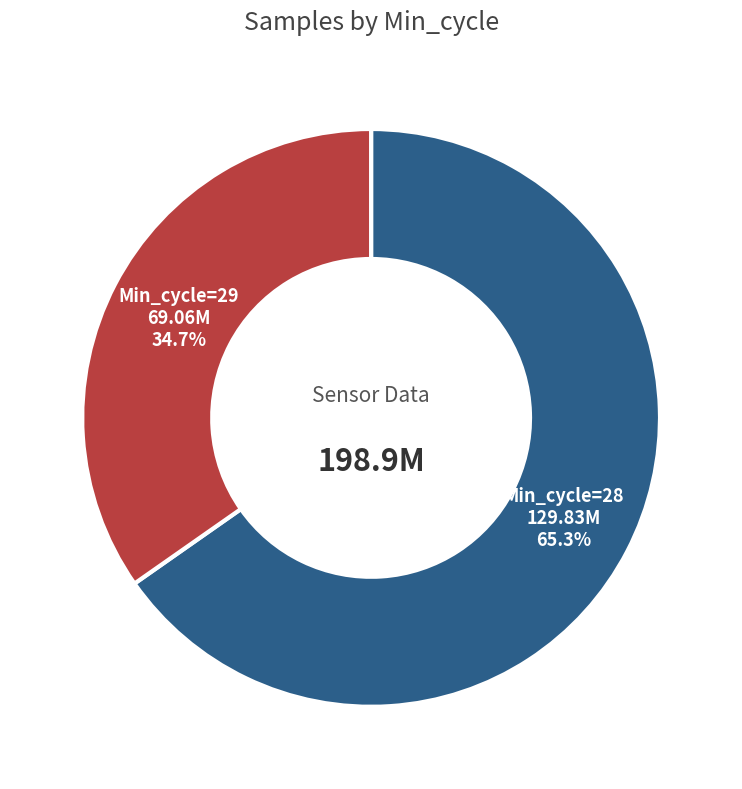

To the nearest percent, what is the average slice percentage?

50%